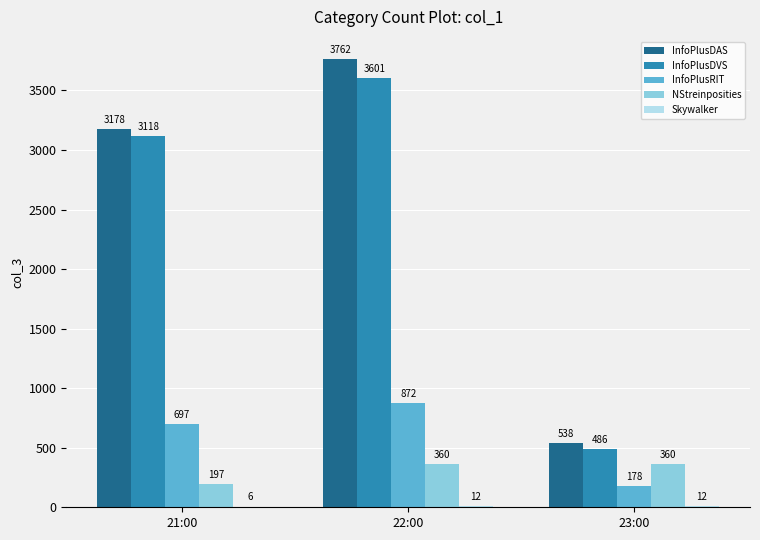

Which category has the highest value across all series?

22:00